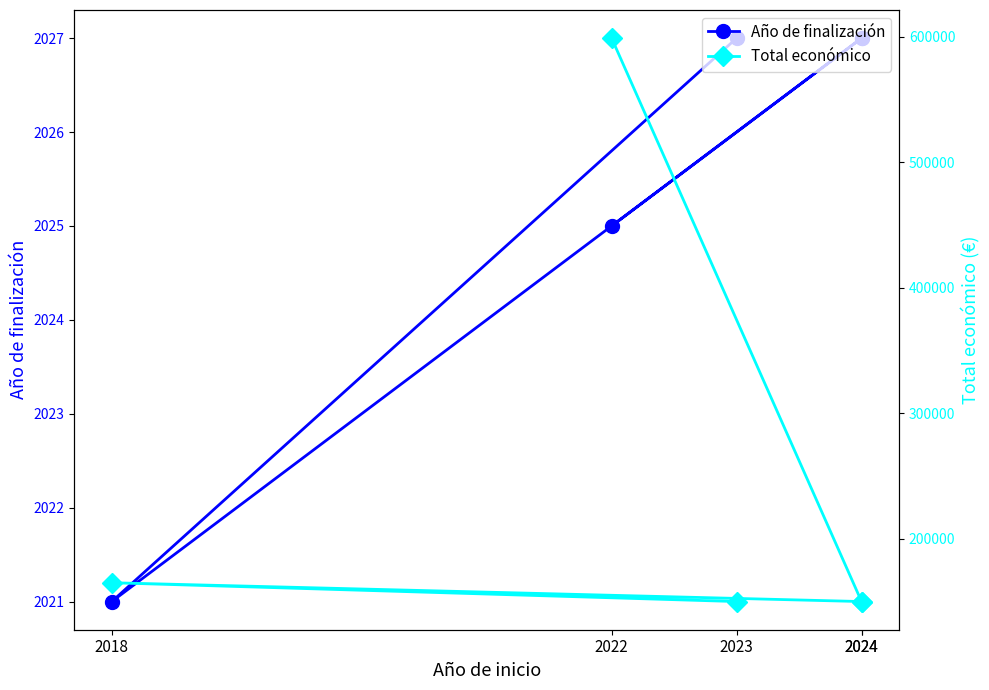

How many lines are shown in the chart?

2